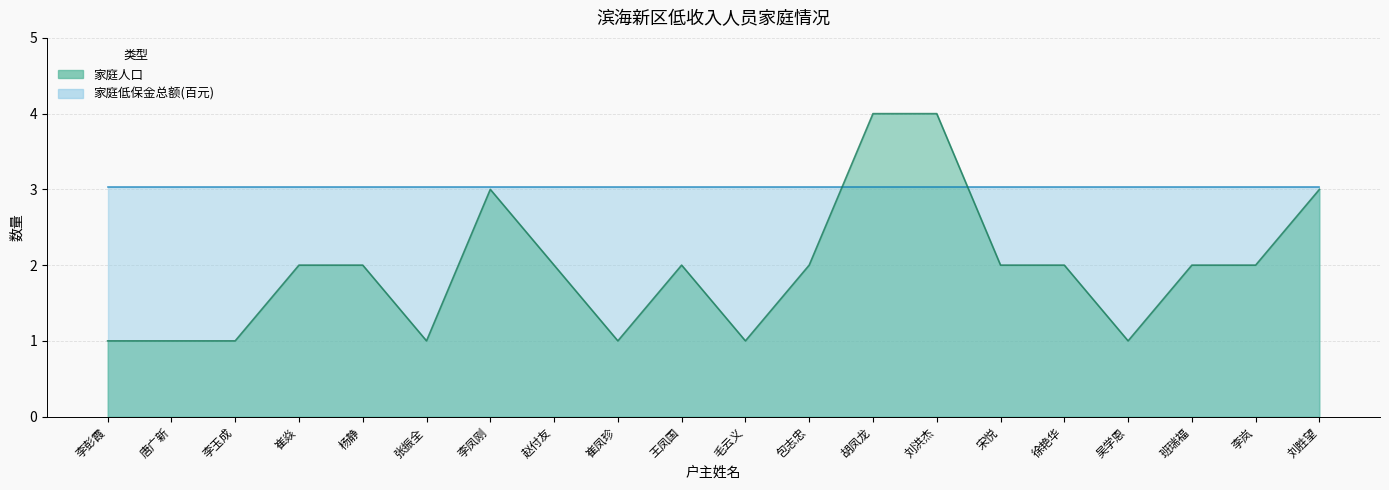

What is the sum of all values?

39